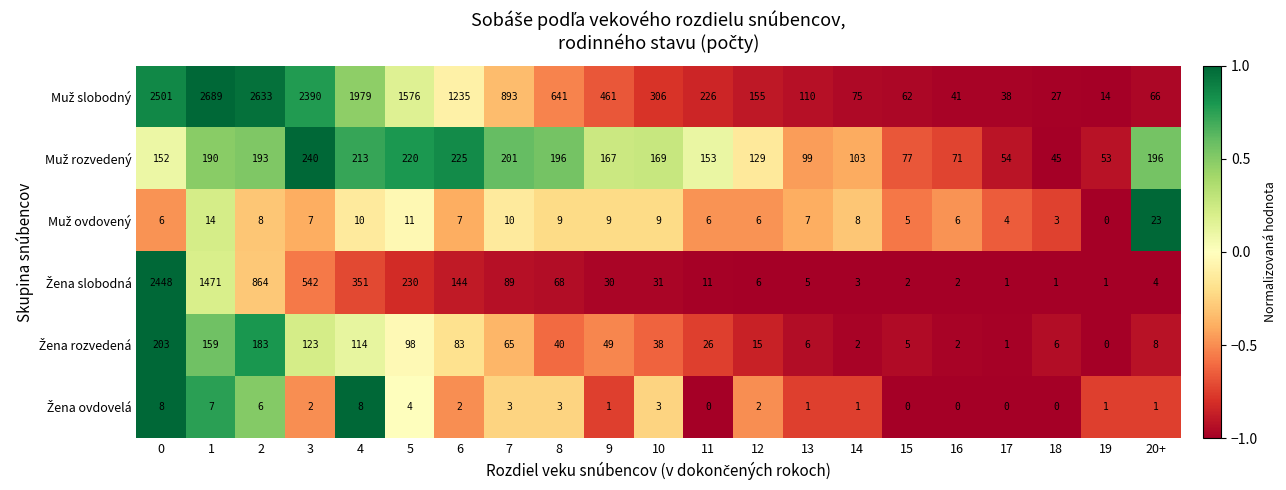

What is the spread (max minus min) of values at 17?

54